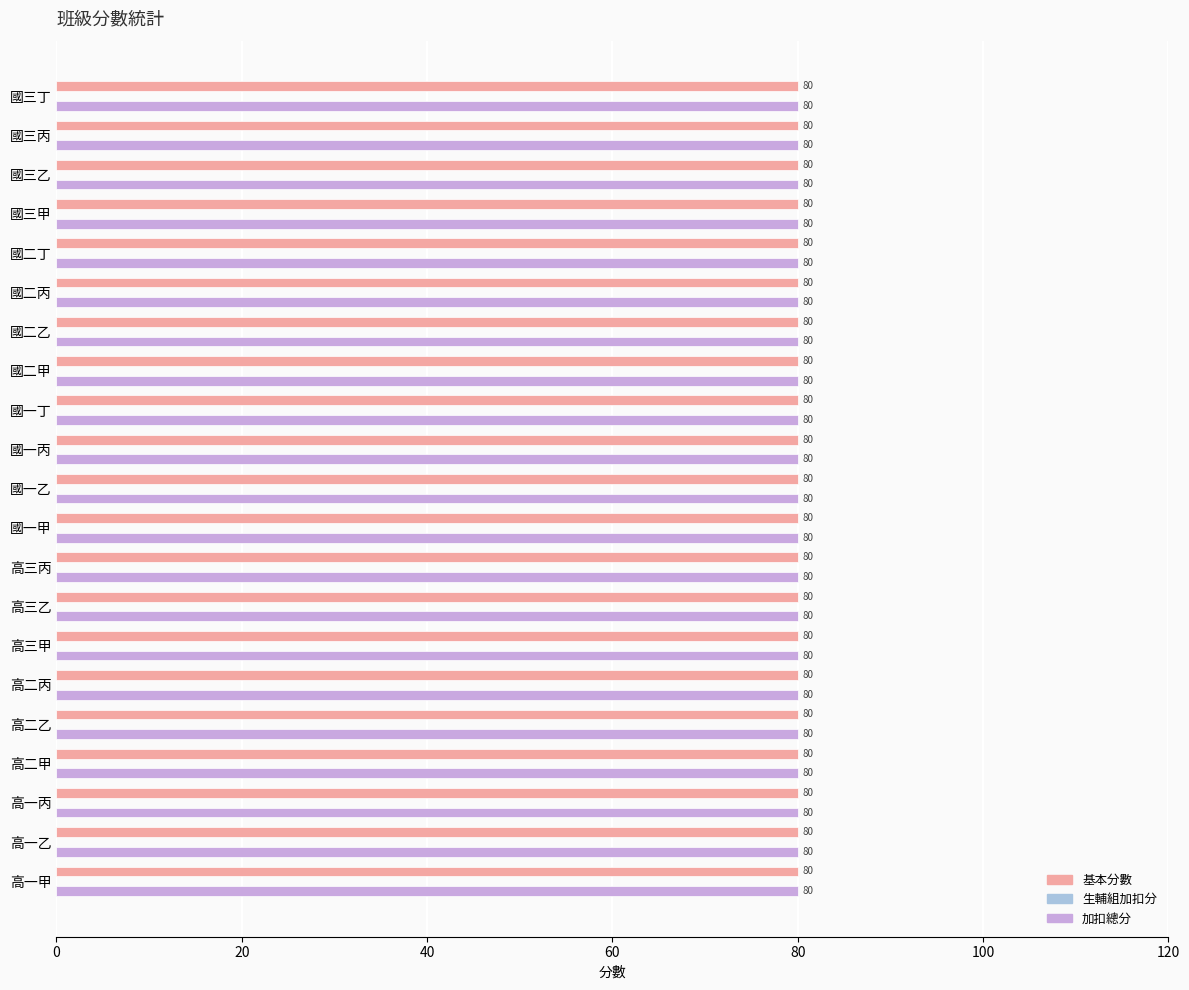

Which has a higher value, 高三甲 or 國三甲?

高三甲